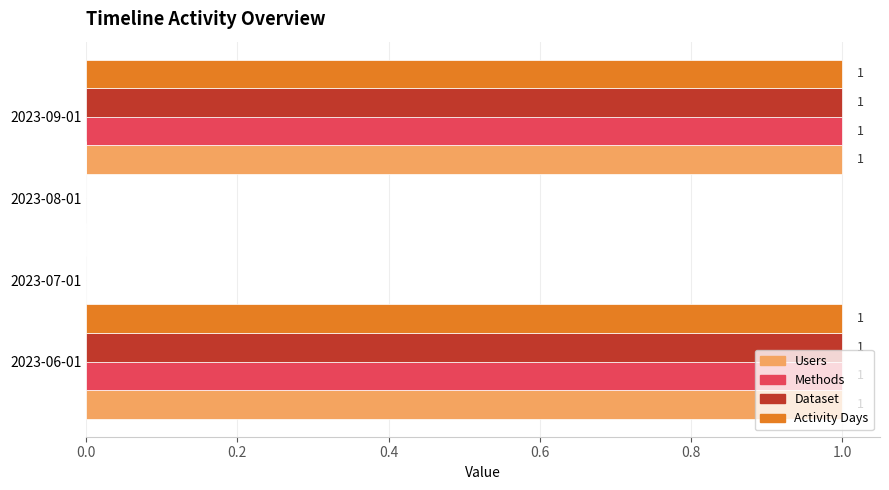

Reading right to left, what are all the values shown in this chart?

Users: 1	0	0	1
Methods: 1	0	0	1
Dataset: 1	0	0	1
Activity Days: 1	0	0	1